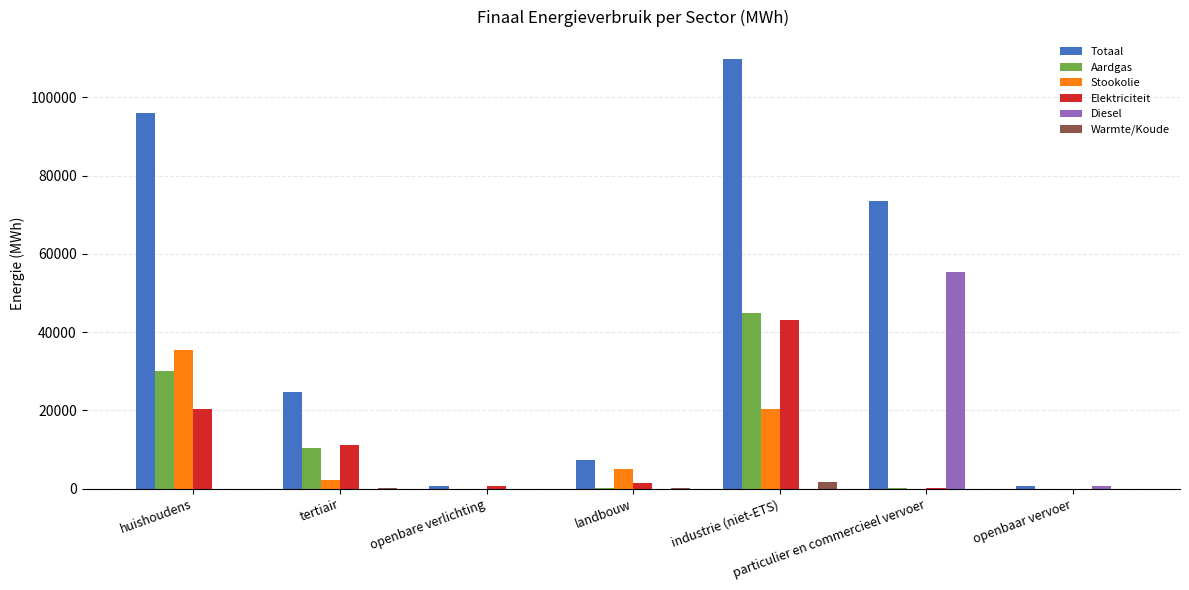

What is the sum of all Totaal values?

312604.6